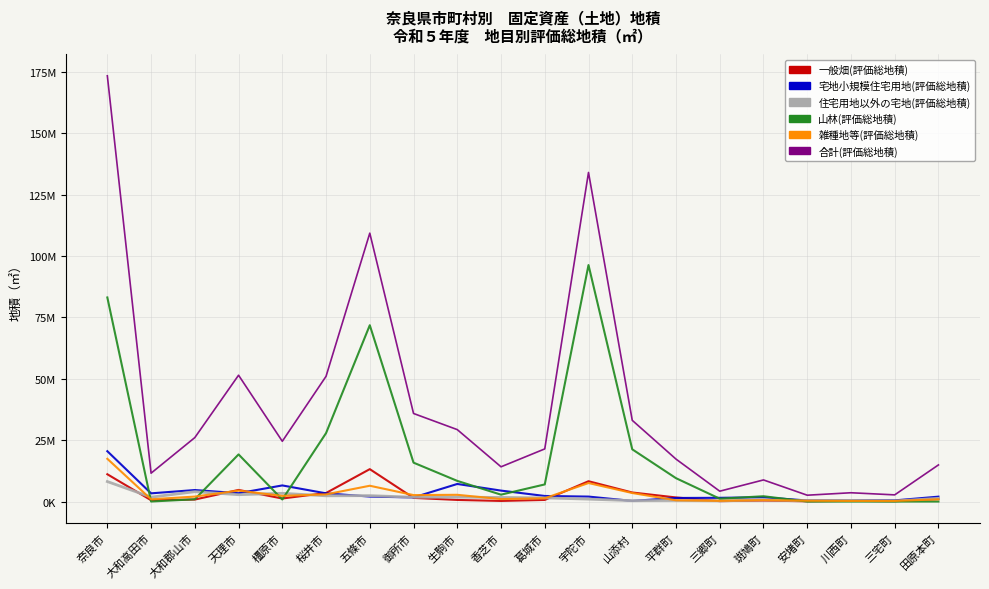

What is the label of the 15th point from the right?

桜井市